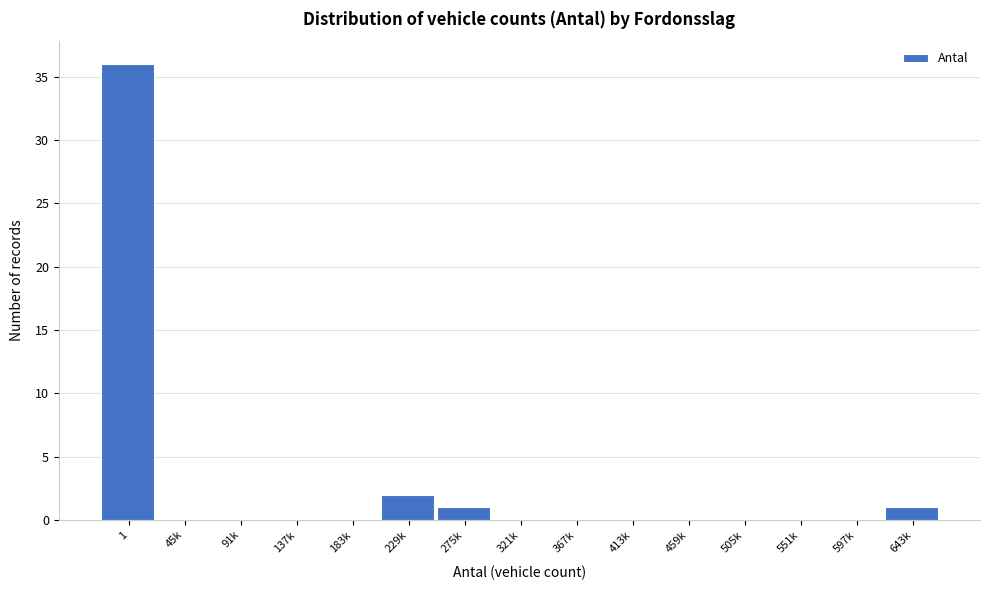

Reading left to right, what are all the values shown in this chart?

1=36	45k=0	91k=0	137k=0	183k=0	229k=2	275k=1	321k=0	367k=0	413k=0	459k=0	505k=0	551k=0	597k=0	643k=1